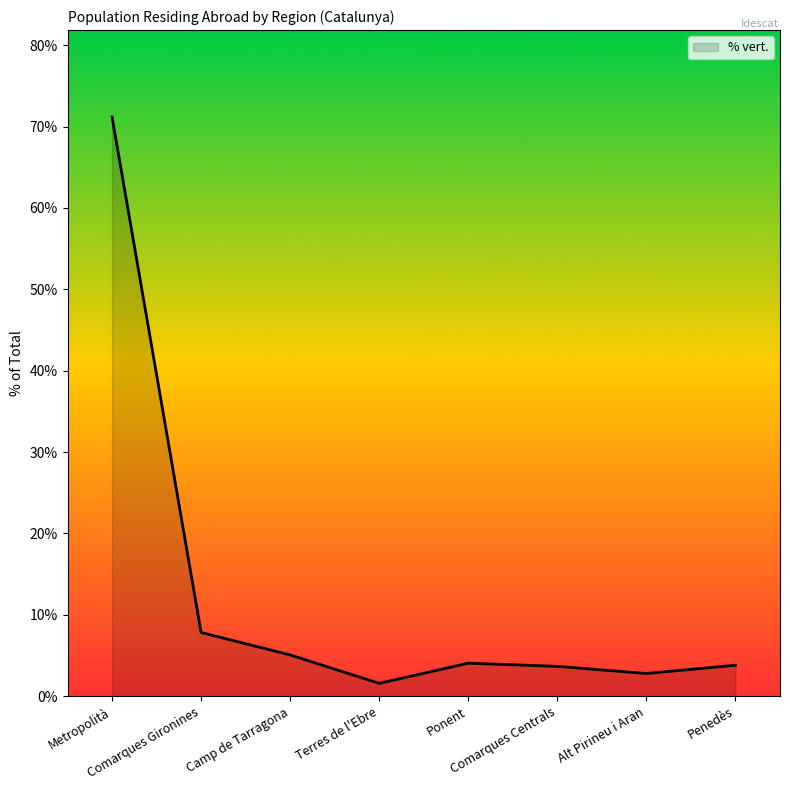

What is the difference between the maximum and minimum values?

69.6